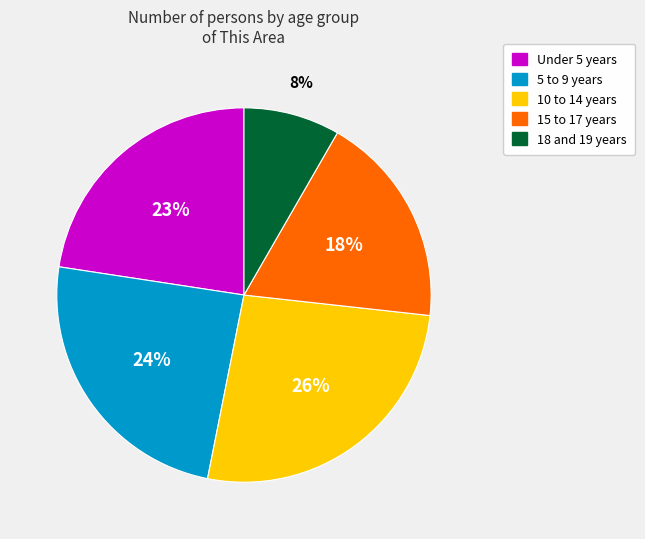

True or false: 15 to 17 years accounts for 29% of the total.

False